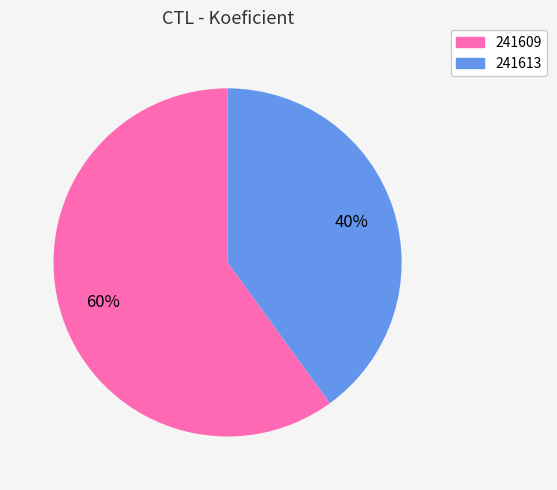

To the nearest percent, what is the combined percentage of 241613 and 241609?

100%